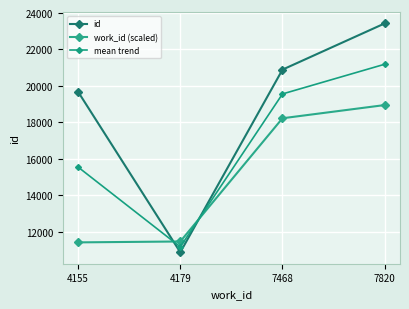

True or false: mean trend has more than 1 interior local peaks.

False